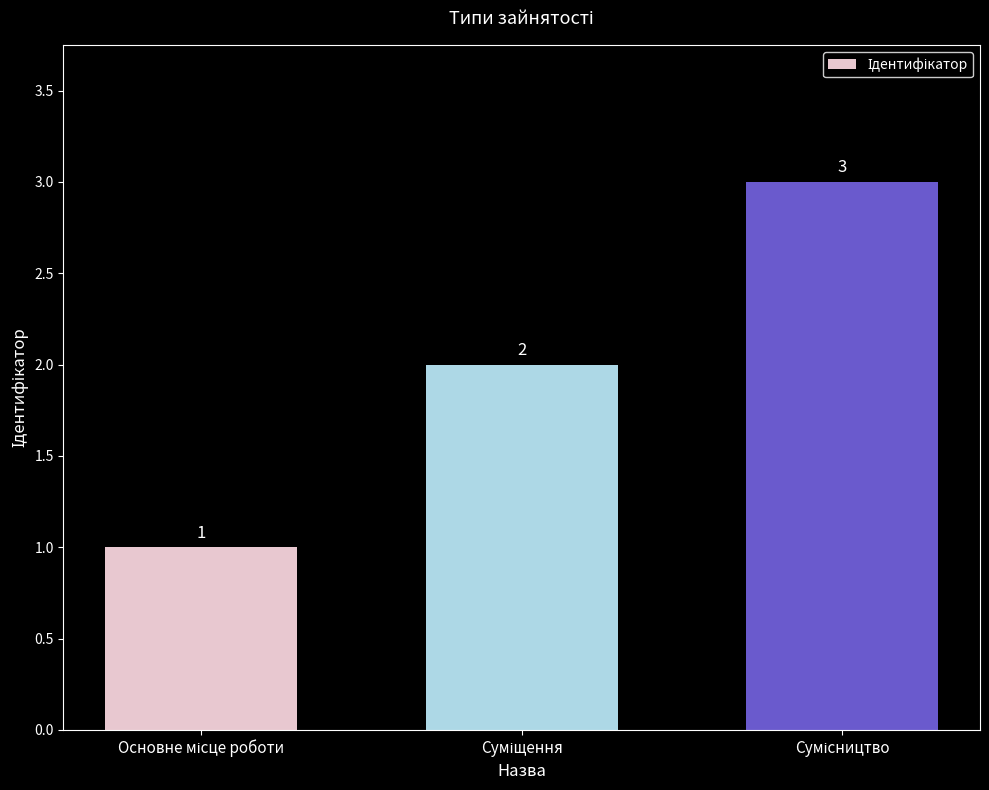

What is the greatest value displayed?

3